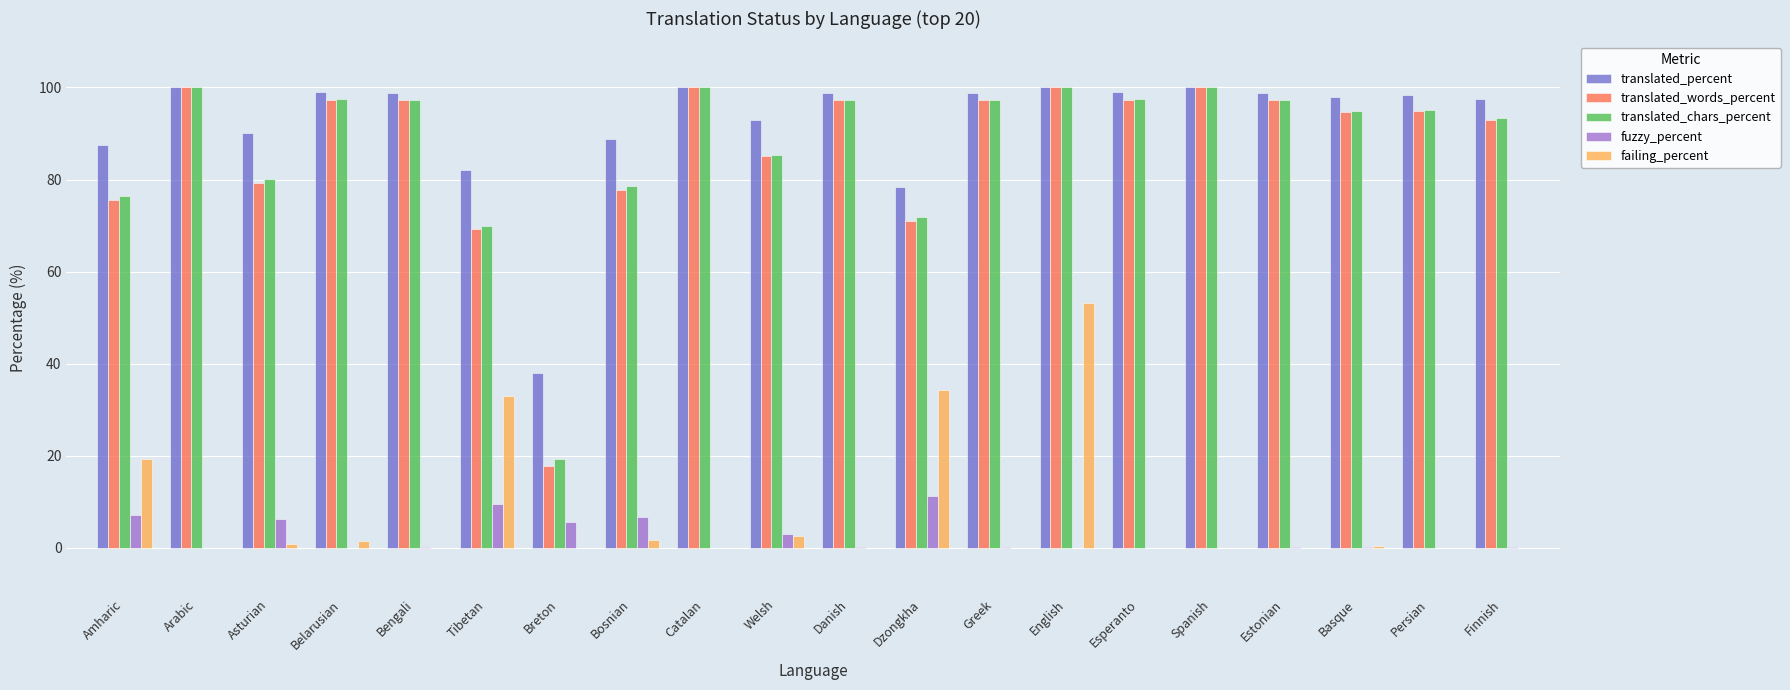

How many data points does each series have?

20